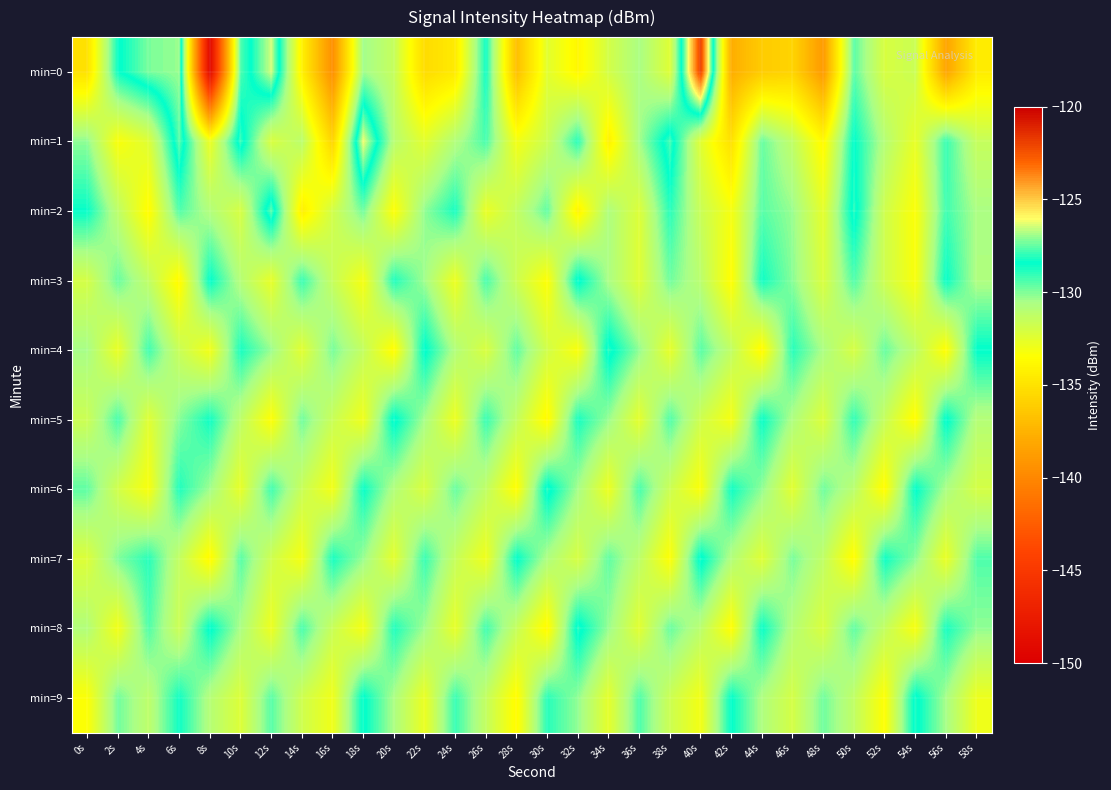

What is the total value across all series at 12s?

-1306.1